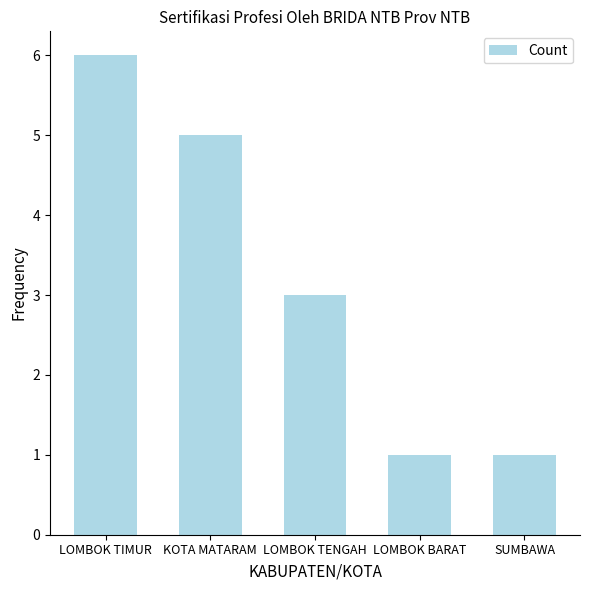

What is the smallest value displayed?

1